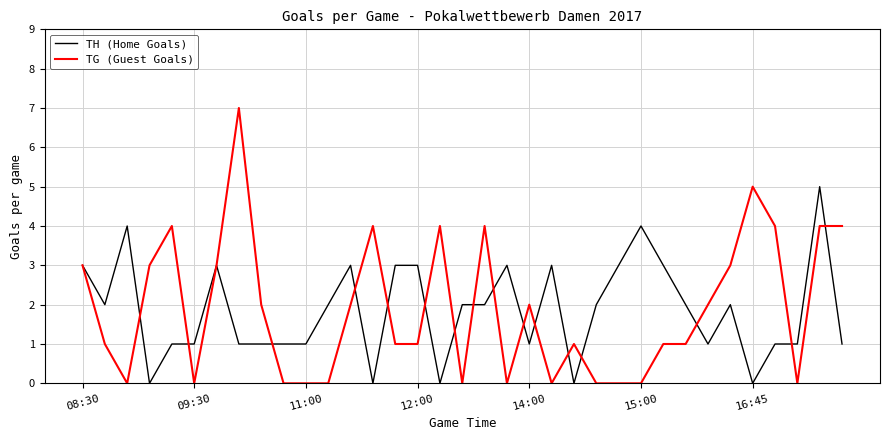

Rank the series by their maximum value, from highest to lowest.

TG (Guest Goals), TH (Home Goals)